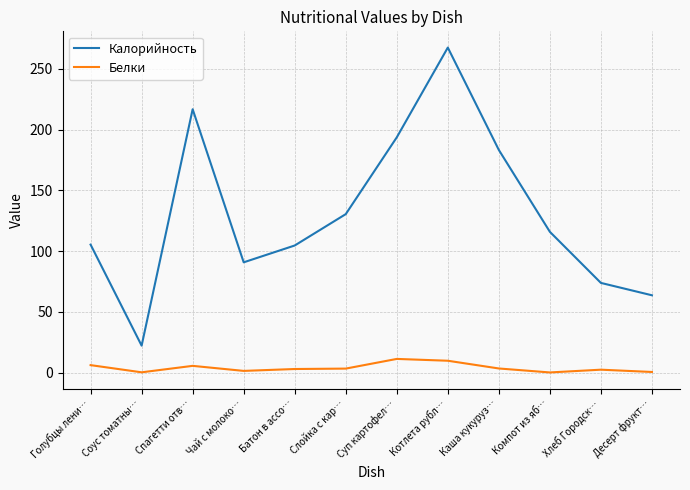

Between Соус томатны… and Десерт фрукт…, which series saw the biggest shift?

Калорийность